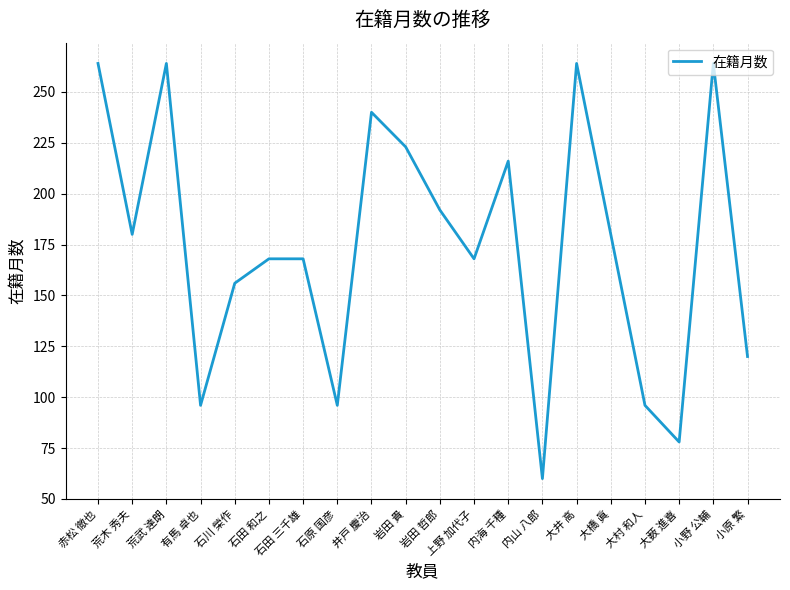

Is it true that the value at 小原 繁 is 59?

False